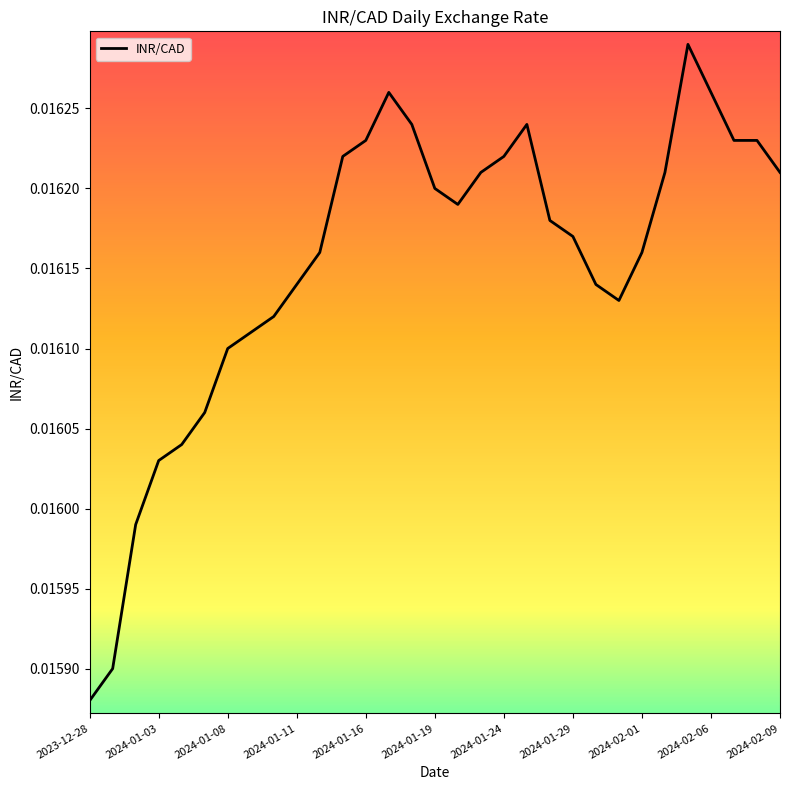

How many lines are shown in the chart?

1